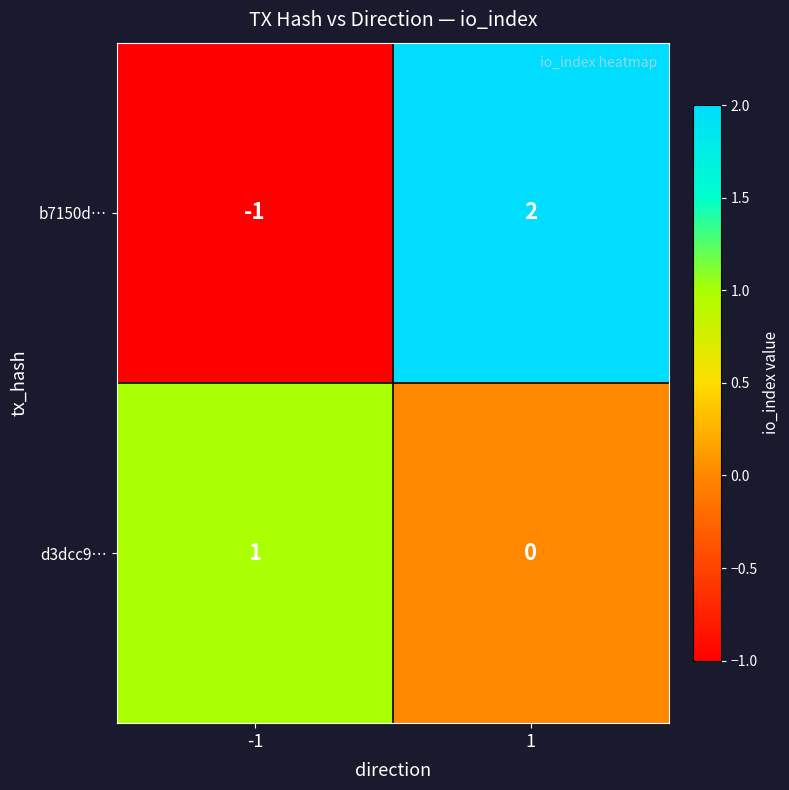

Is the value of b7150d… at 1 greater than the value of d3dcc9… at 1?

Yes